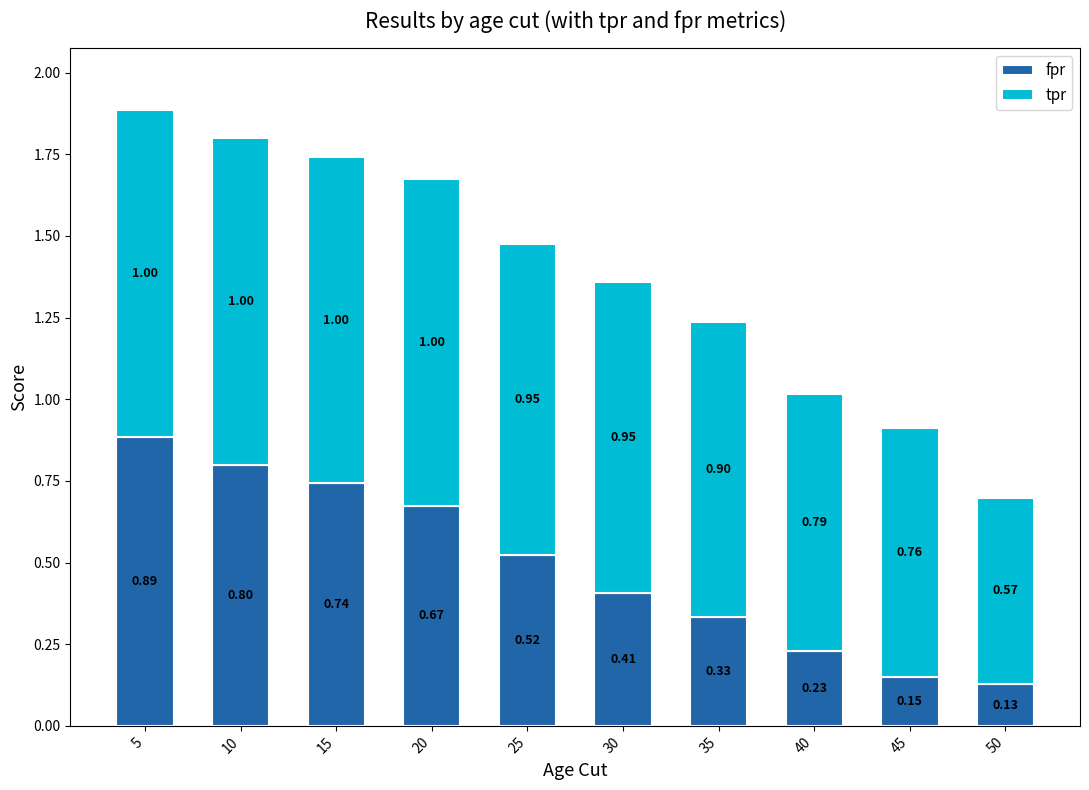

At which category is the sum across all series the highest?

5